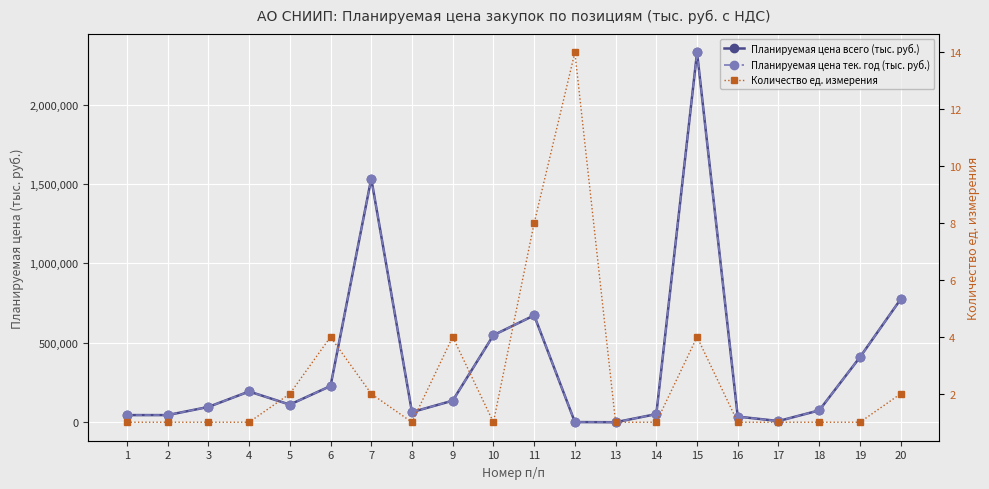

Which series changed the most between 7 and 19?

Планируемая цена всего (тыс. руб.)